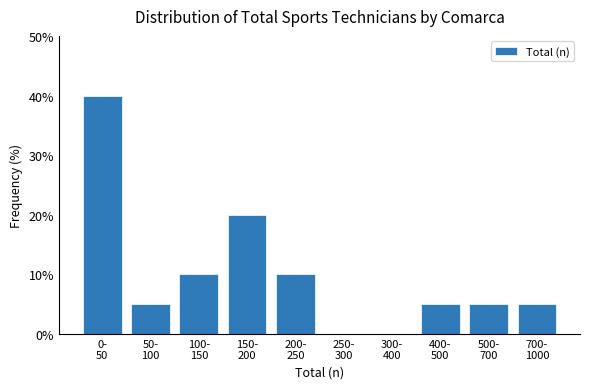

What is the sum of all values?

100